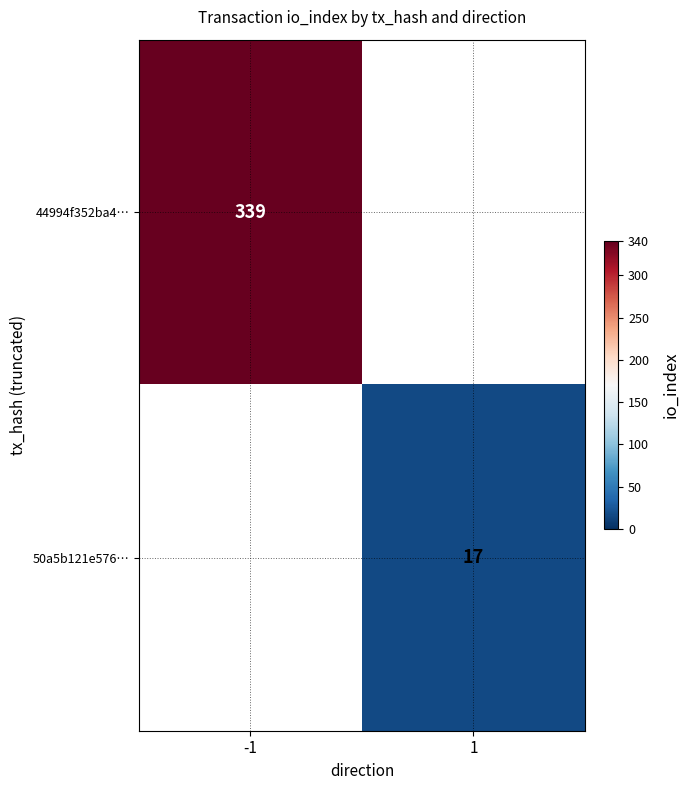

True or false: 44994f352ba4… has a value of 101 at -1.

False